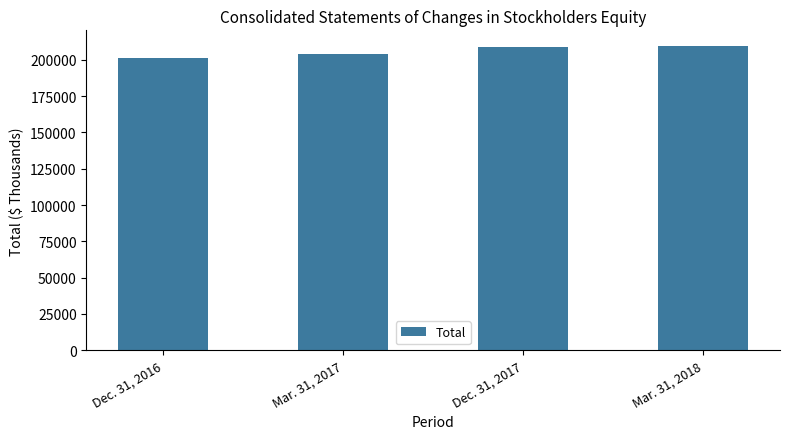

What is the minimum value shown in the chart?

201380